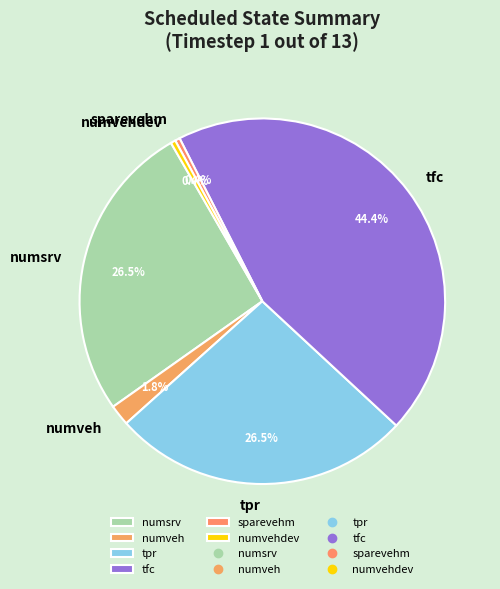

To the nearest percent, what portion does tfc represent?

44%